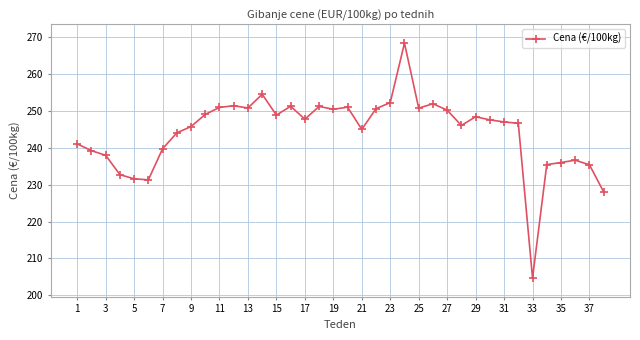

Does the chart display data point markers on the line(s)?

Yes